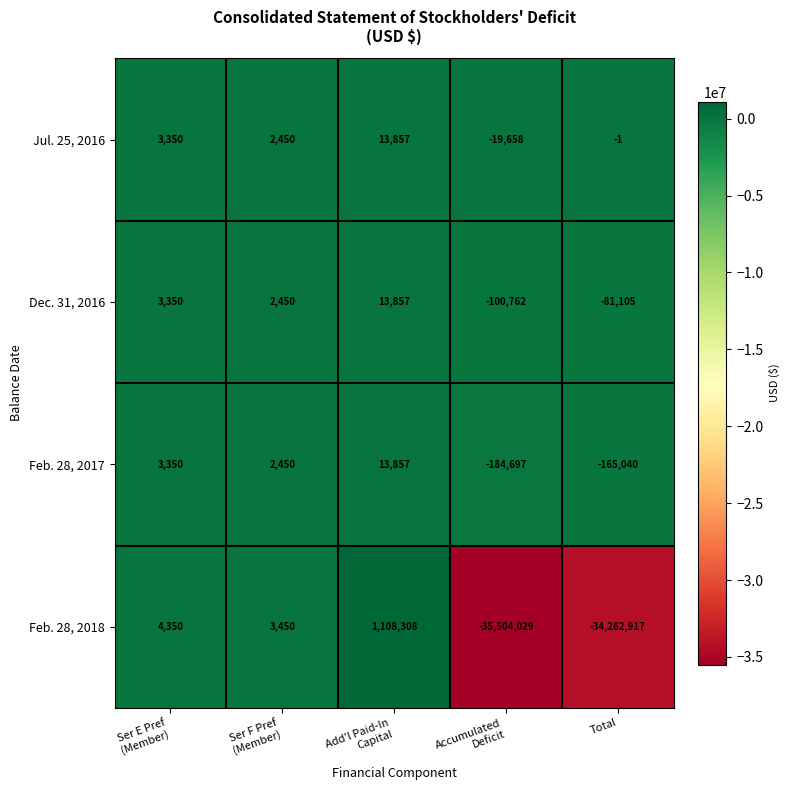

What is the difference between the maximum and second lowest values in the Dec. 31, 2016 series?

94962